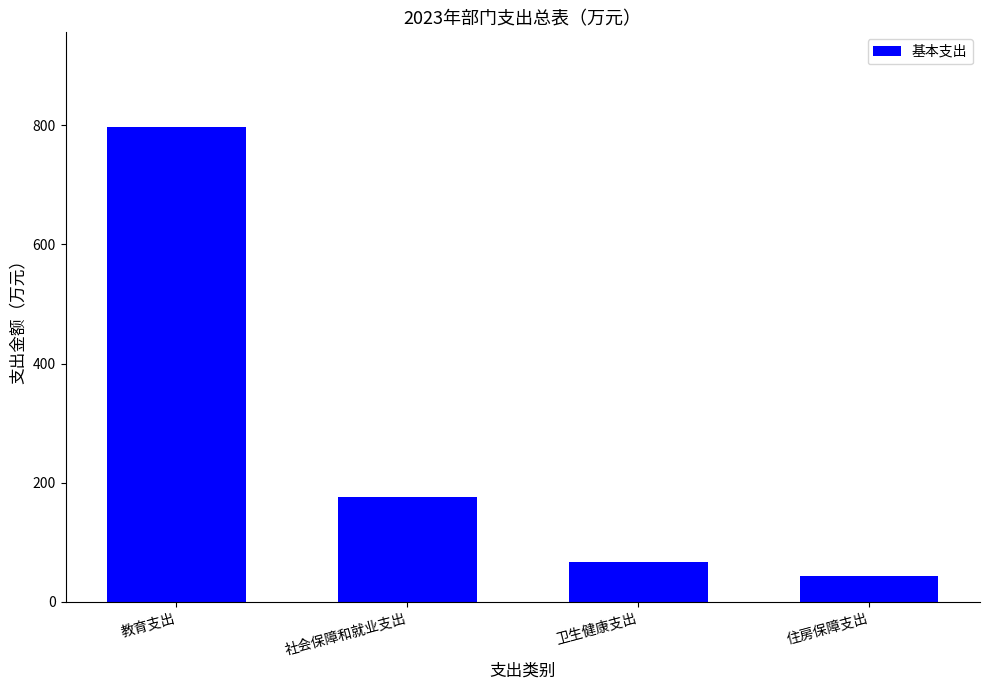

What is the average value?

270.6